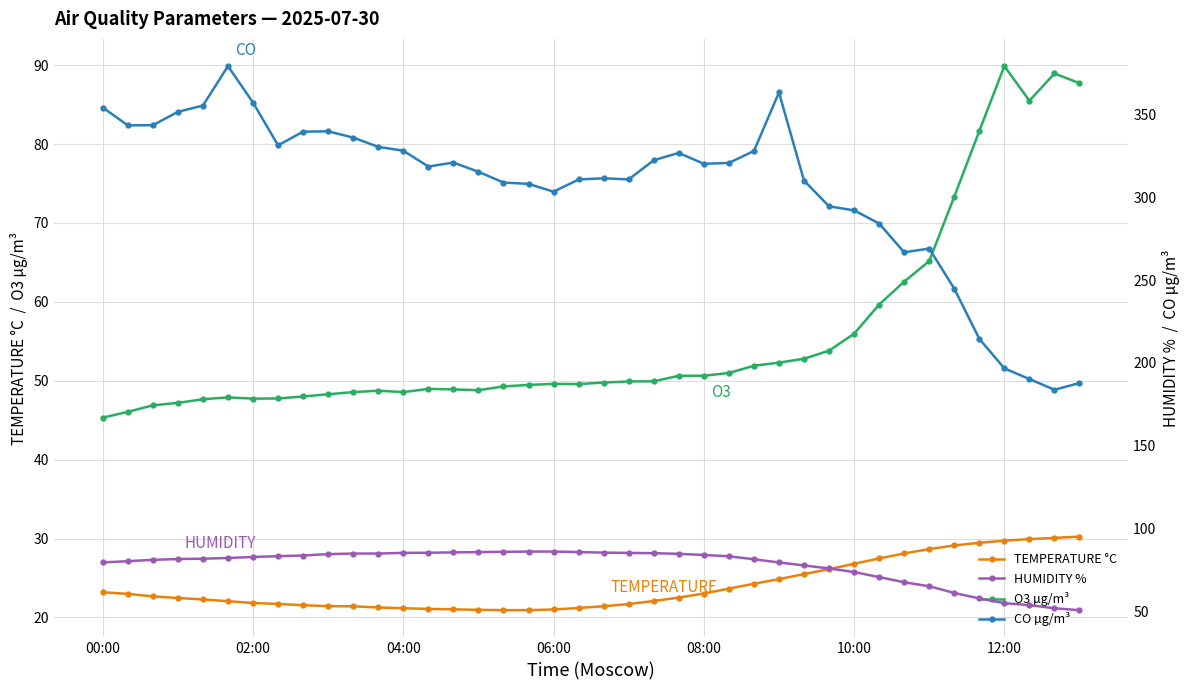

What is the spread (max minus min) of values at 26?

303.6